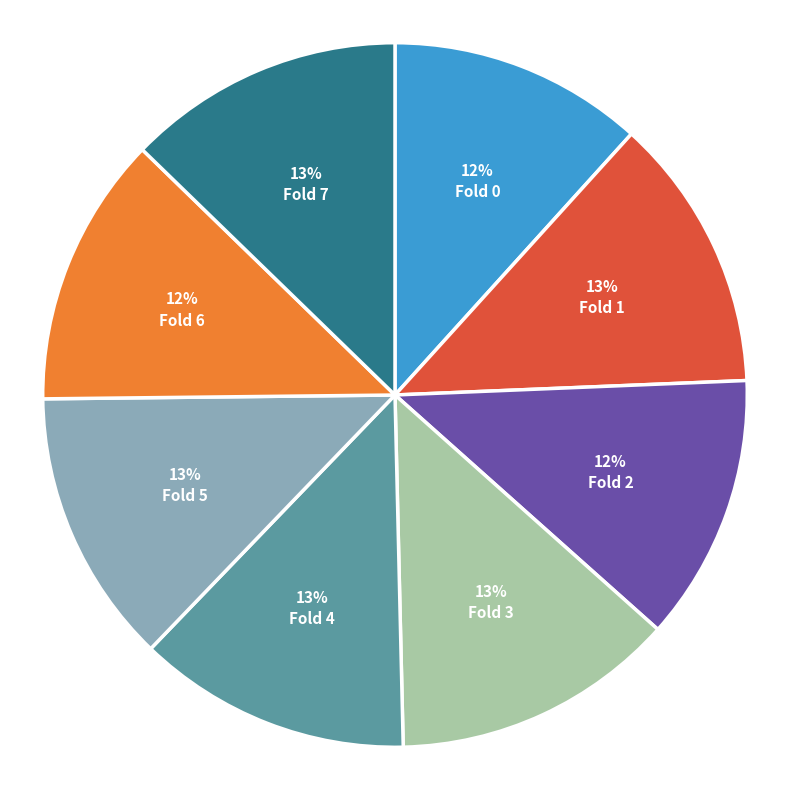

Does any single category account for the majority?

No